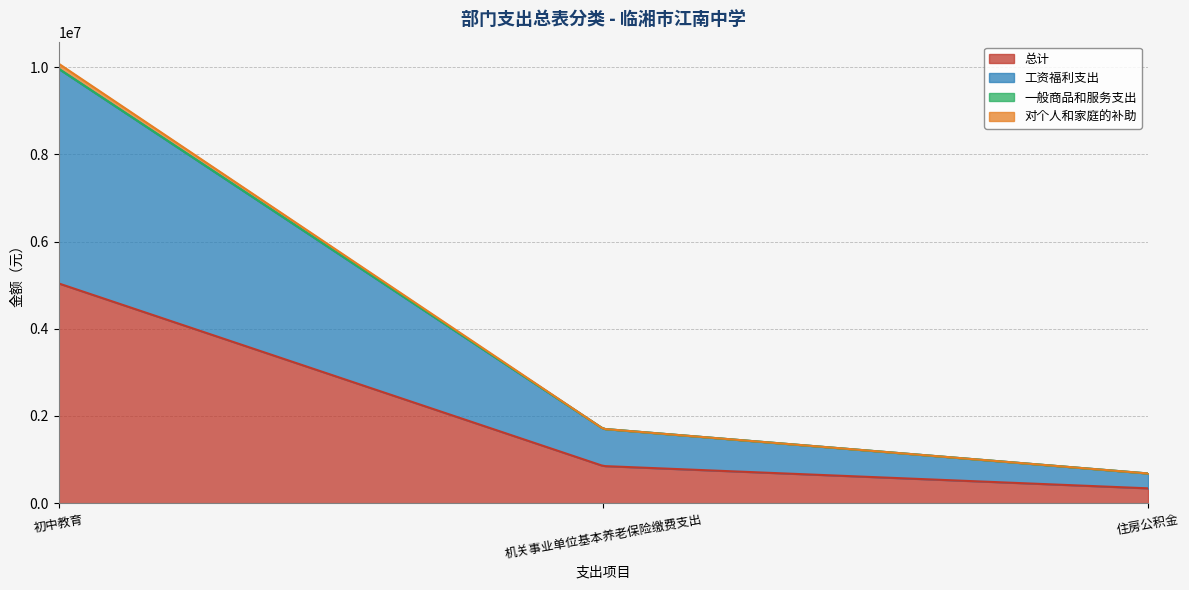

Rank the series at 初中教育 from lowest to highest value.

一般商品和服务支出, 对个人和家庭的补助, 工资福利支出, 总计